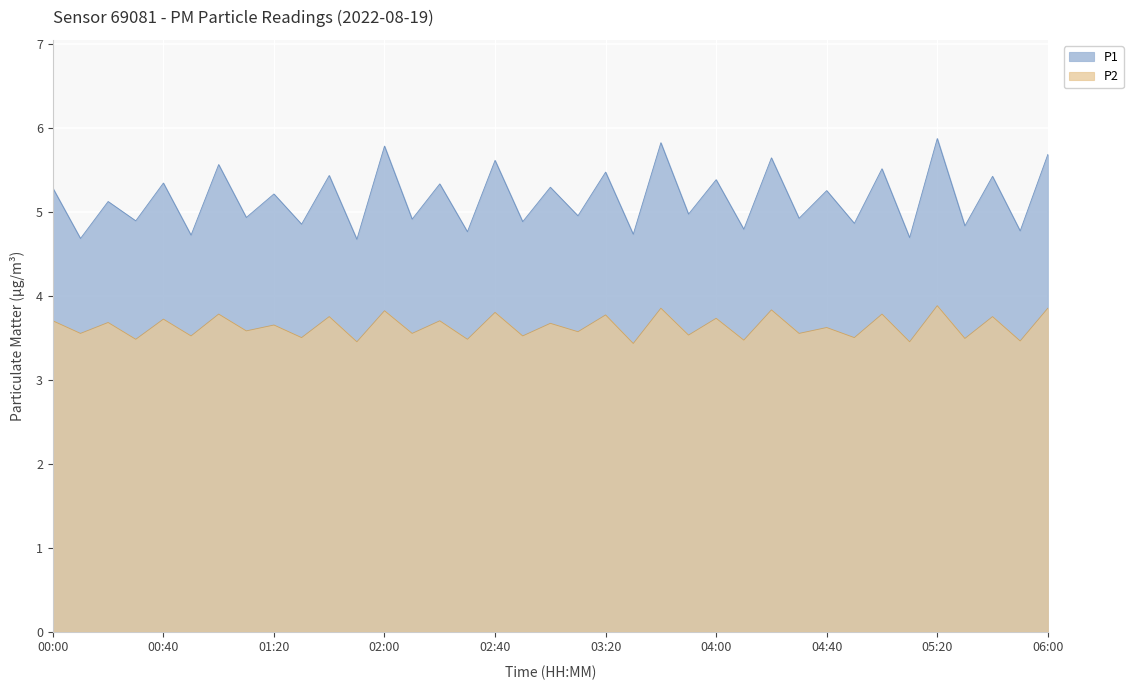

Is it true that P1 equals 2.9 at 05:10?

False